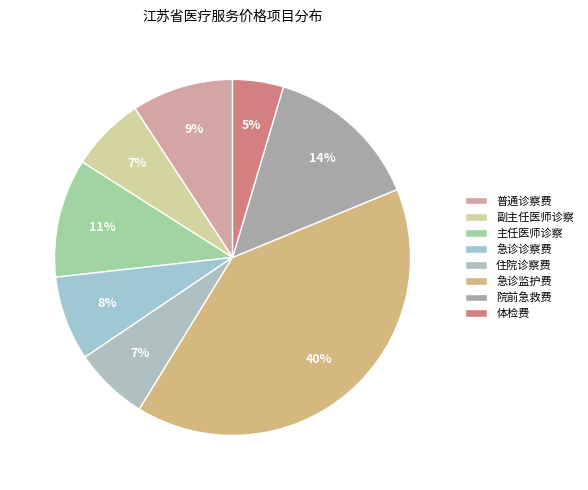

The 住院诊察费 slice represents 22% of the pie. True or false?

False